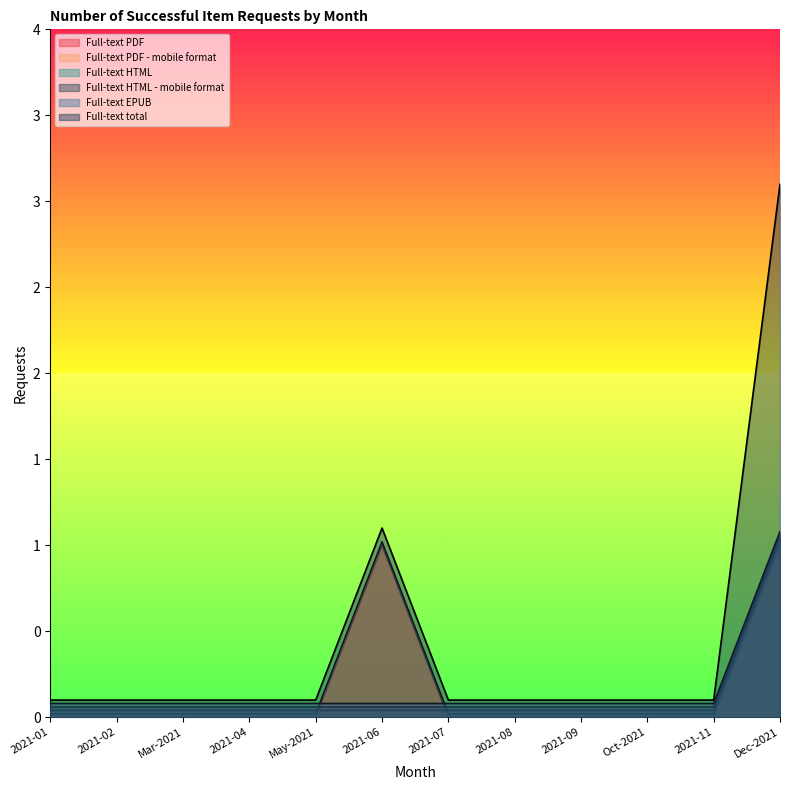

How many data points does each series have?

12